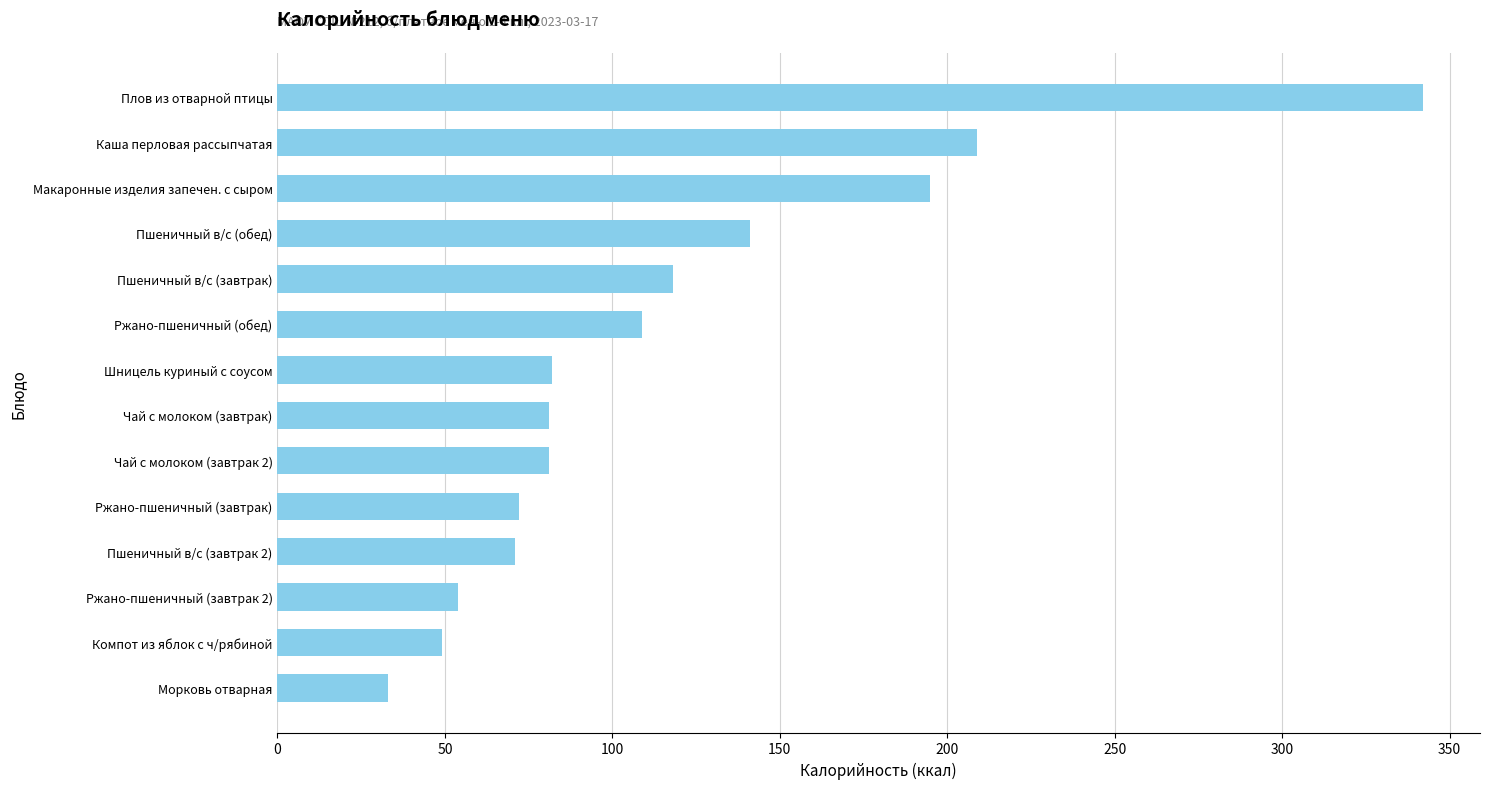

What is the value of the 3rd bar from the top?

195